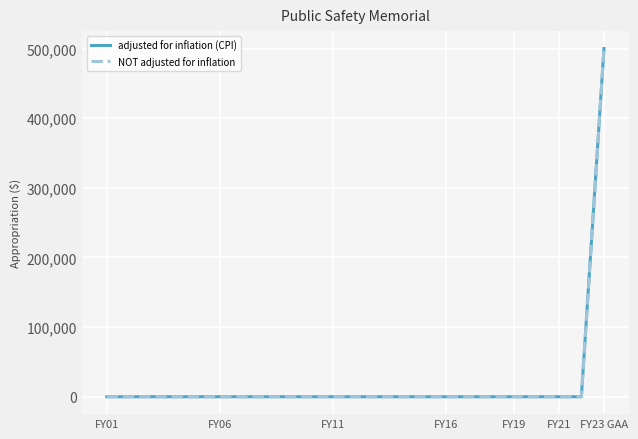

Does the chart have visible grid lines?

Yes